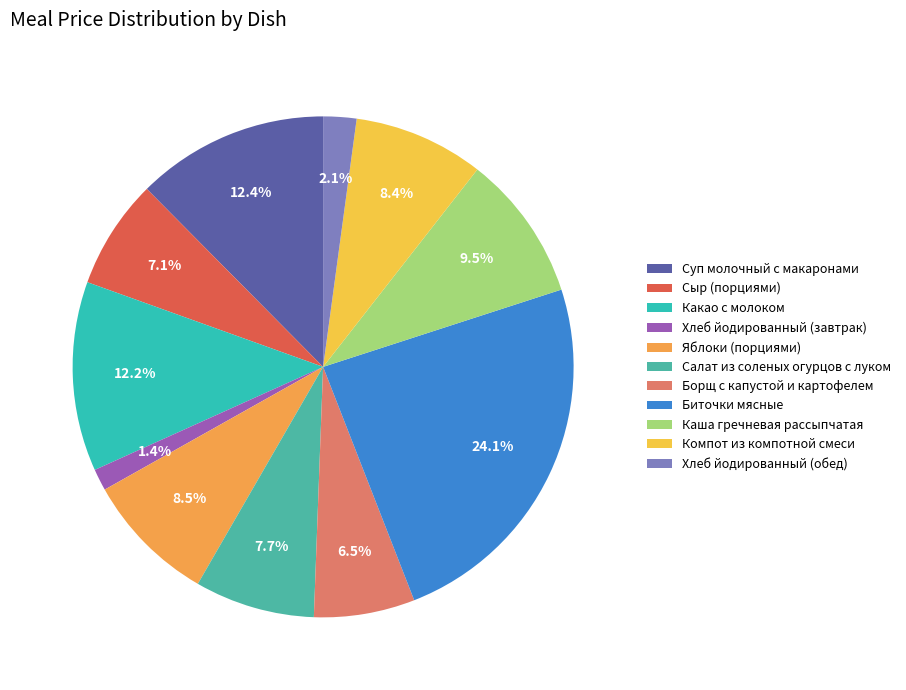

Does Хлеб йодированный (завтрак) account for over 50% of the chart?

No